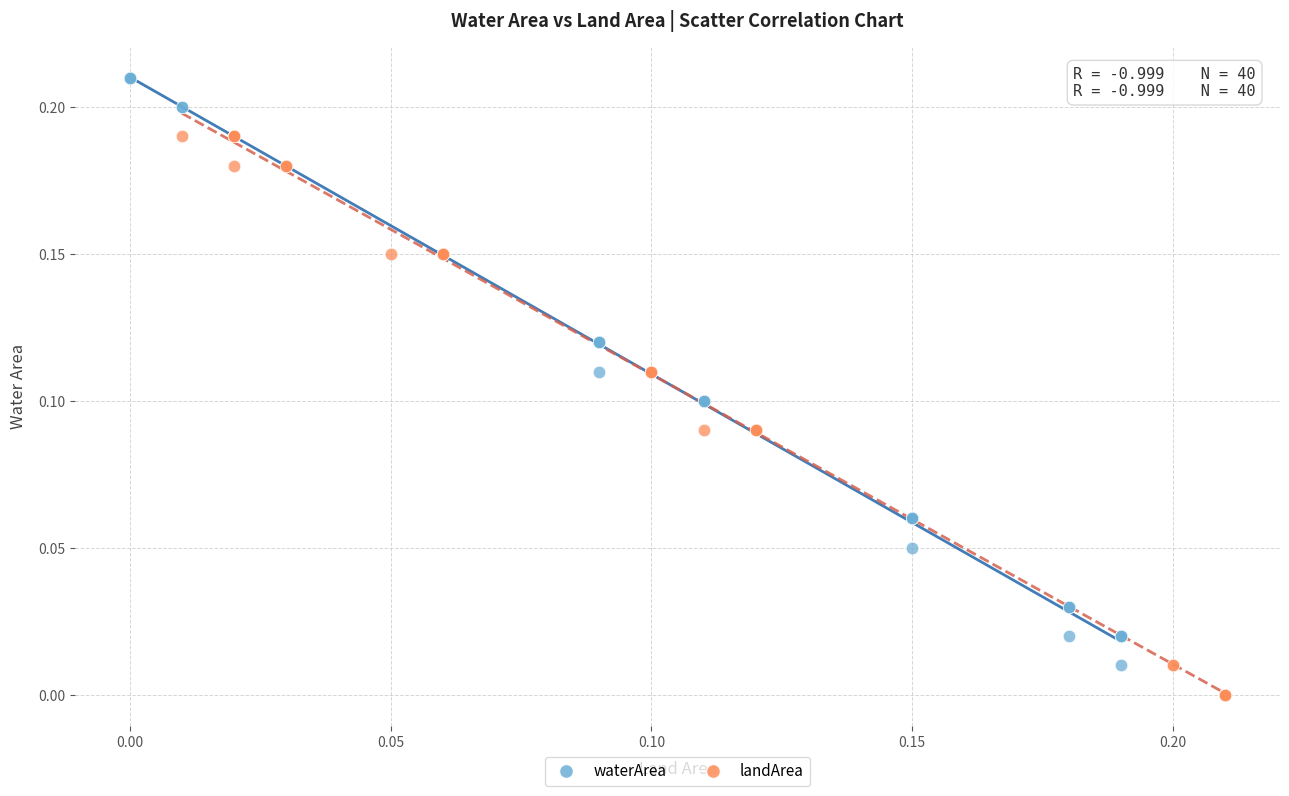

Which series reaches the maximum Y coordinate?

waterArea